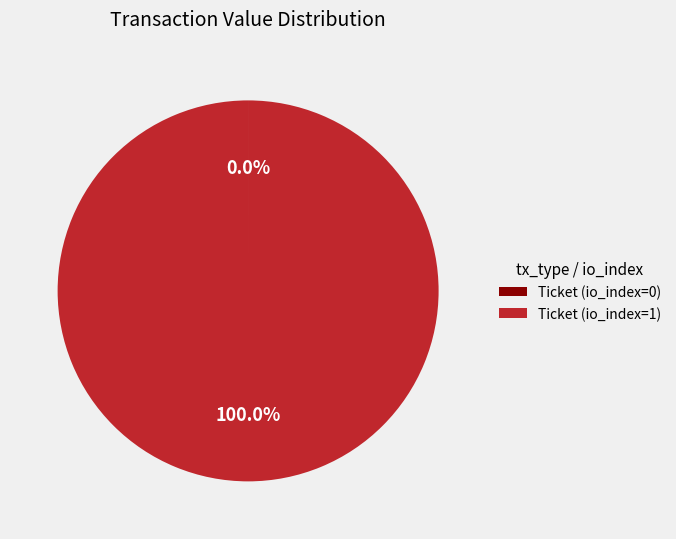

Is there any slice that represents more than half of the pie?

Yes